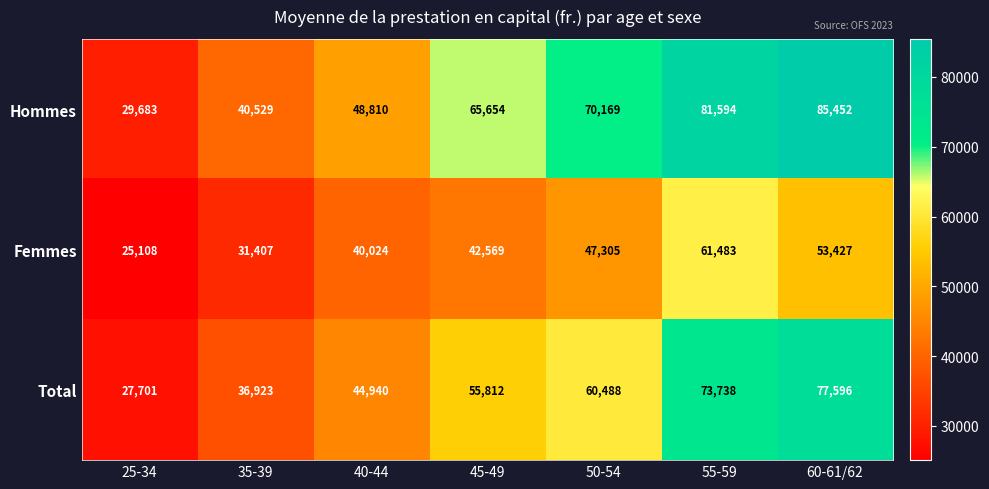

What is the total value across all series at 60-61/62?

216475